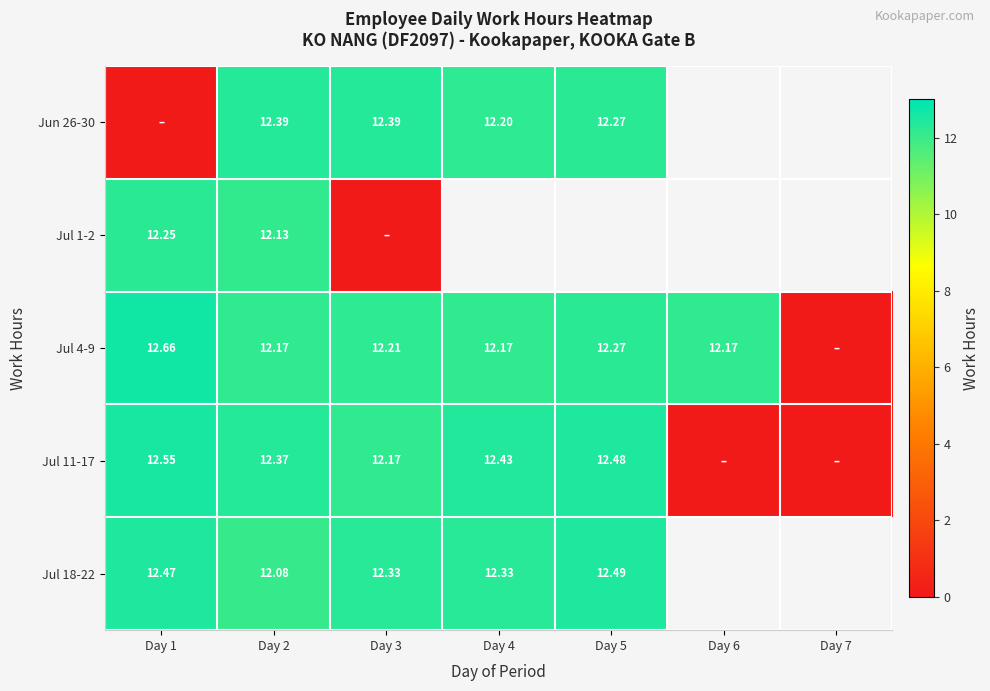

Is the value of Jun 26-30 at Day 5 greater than the value of Jul 11-17 at Day 5?

No